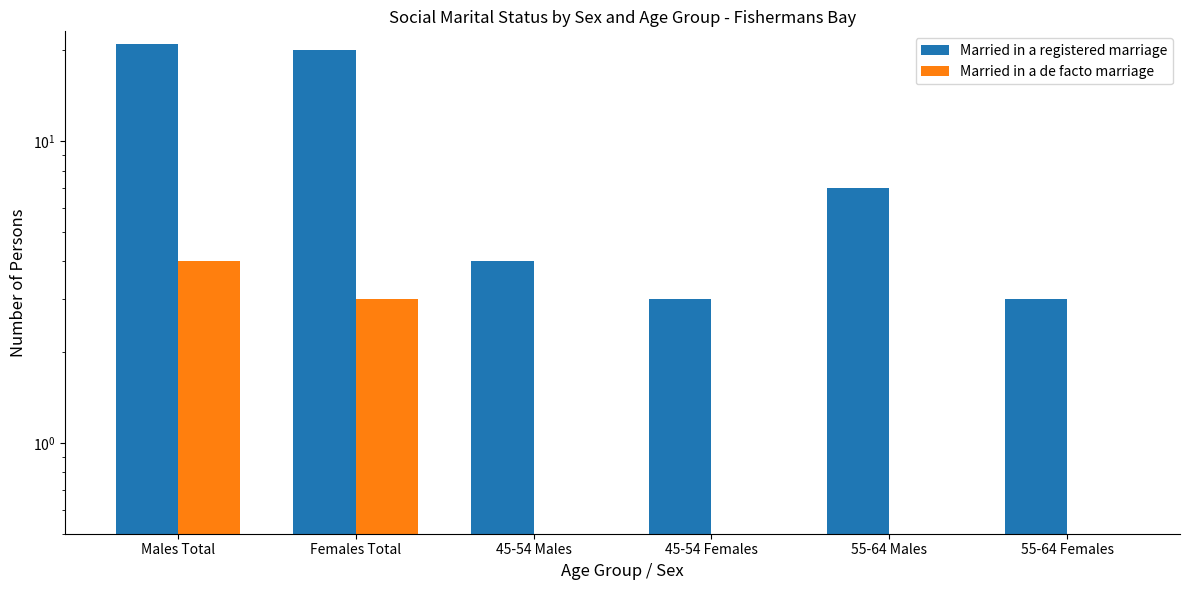

At which label is Married in a de facto marriage closest to 2?

Females Total